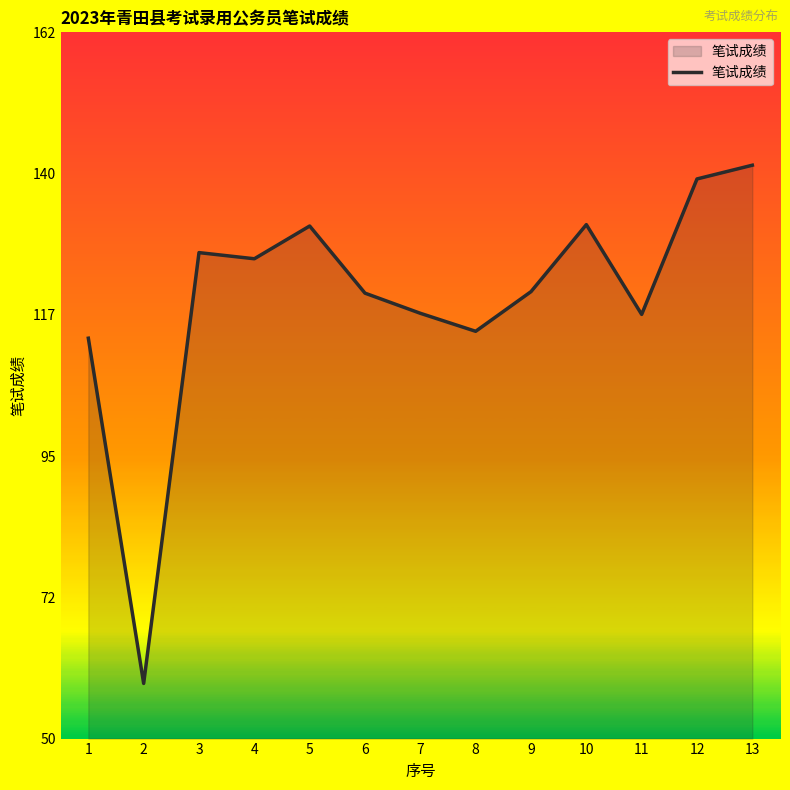

What value does the data have at 13?

141.2